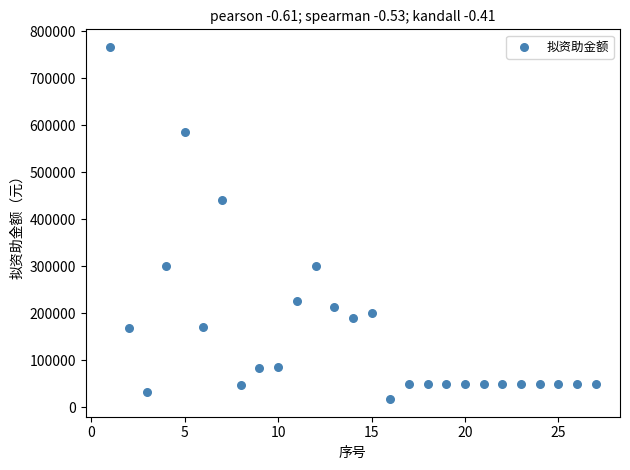

What Y value in the scatter plot is closest to 392371?

441415